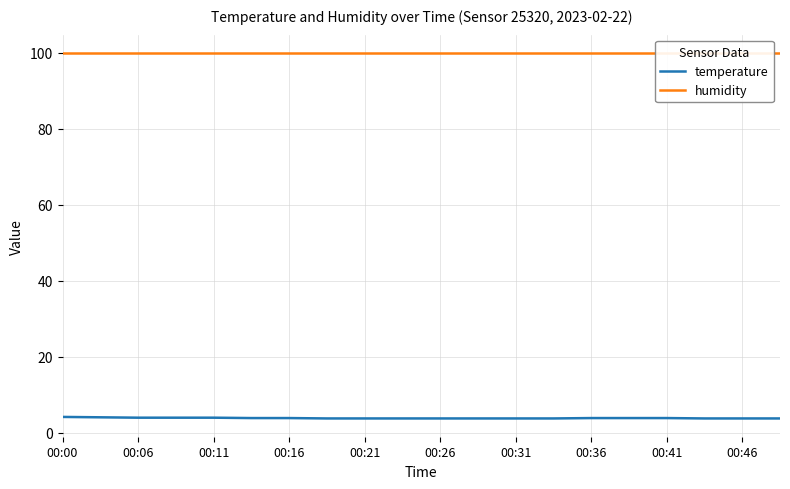

What is the value of the temperature point at the 7th from the left?

3.8